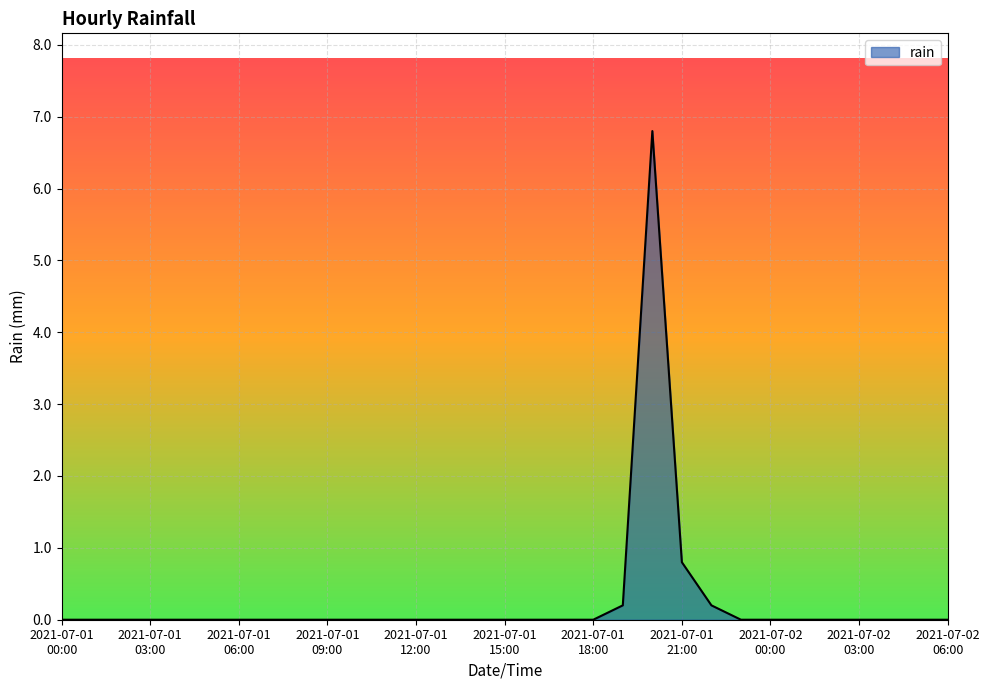

What is the difference between the second highest and second lowest values?

0.8